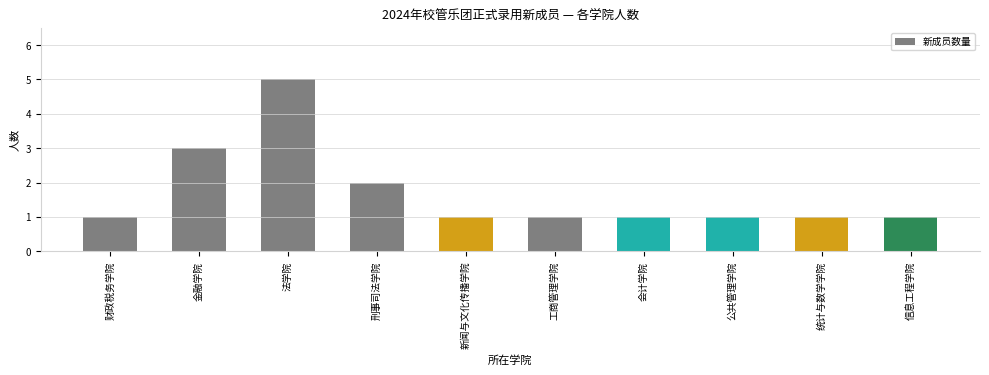

Reading right to left, list all the values displayed in this chart.

1	1	1	1	1	1	2	5	3	1